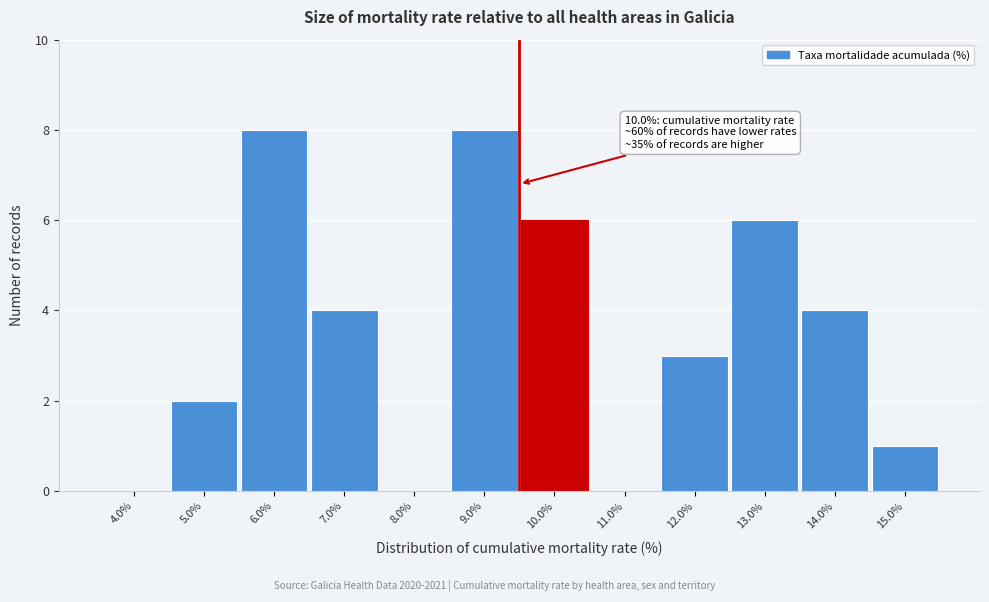

Reading left to right, extract all data points from this chart.

4.0%=0	5.0%=2	6.0%=8	7.0%=4	8.0%=0	9.0%=8	10.0%=6	11.0%=0	12.0%=3	13.0%=6	14.0%=4	15.0%=1